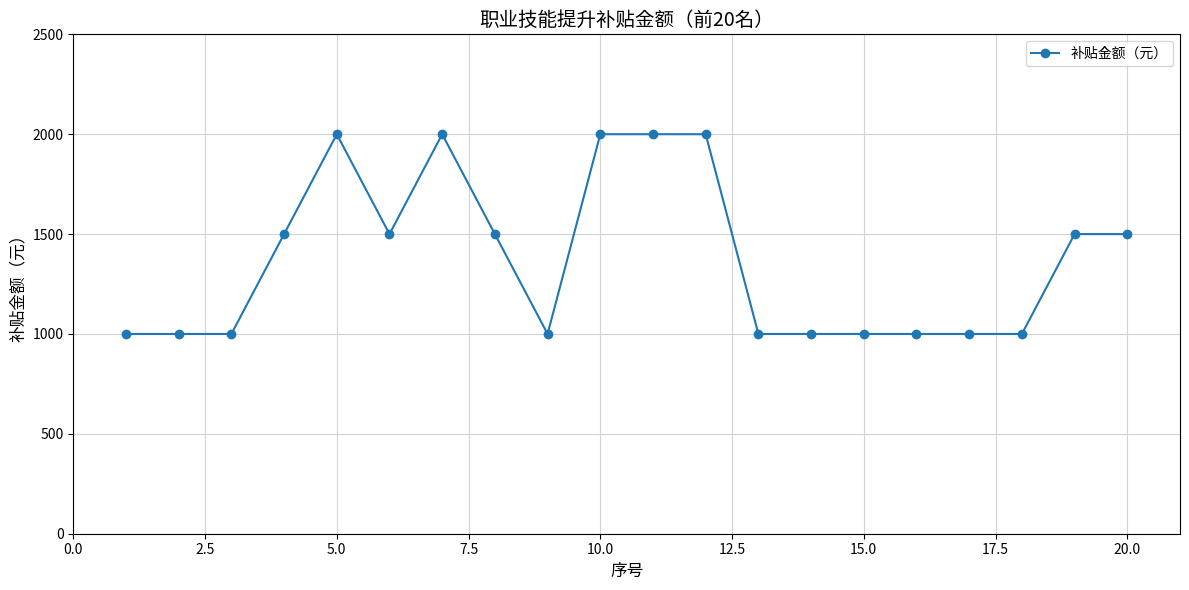

What is the greatest value displayed?

2000